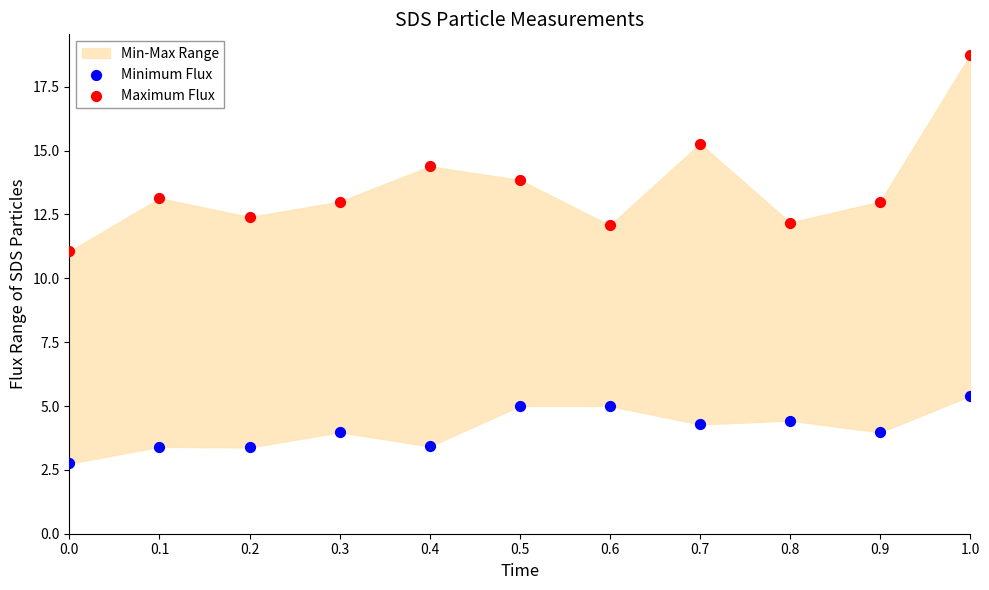

Which series contains the lowest Y value?

Minimum Flux